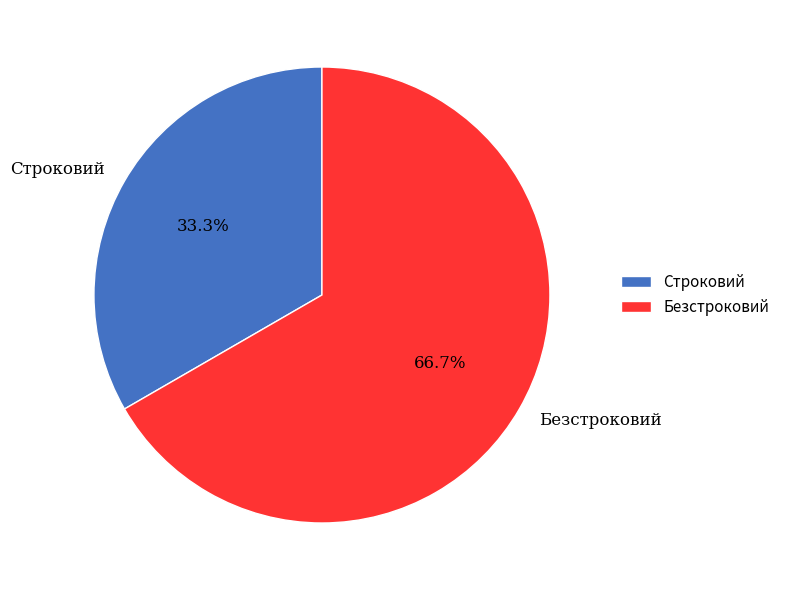

Is there a majority slice in this chart?

Yes